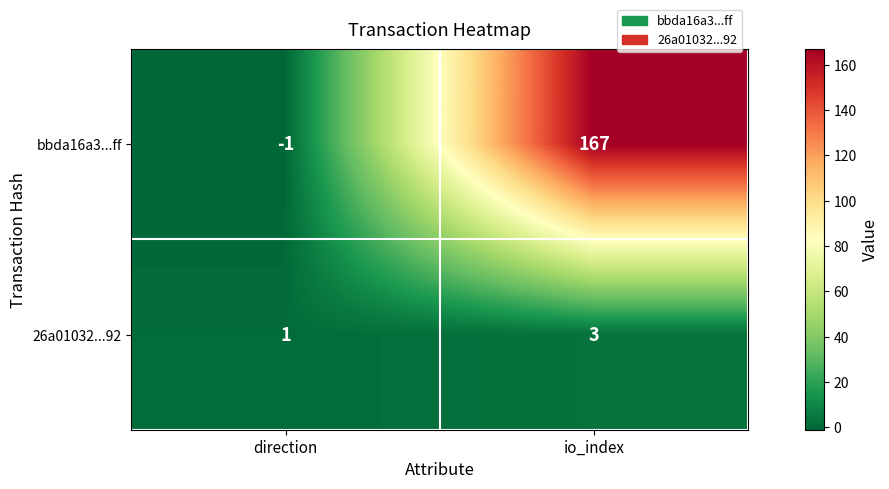

Count the number of categories in the chart.

2